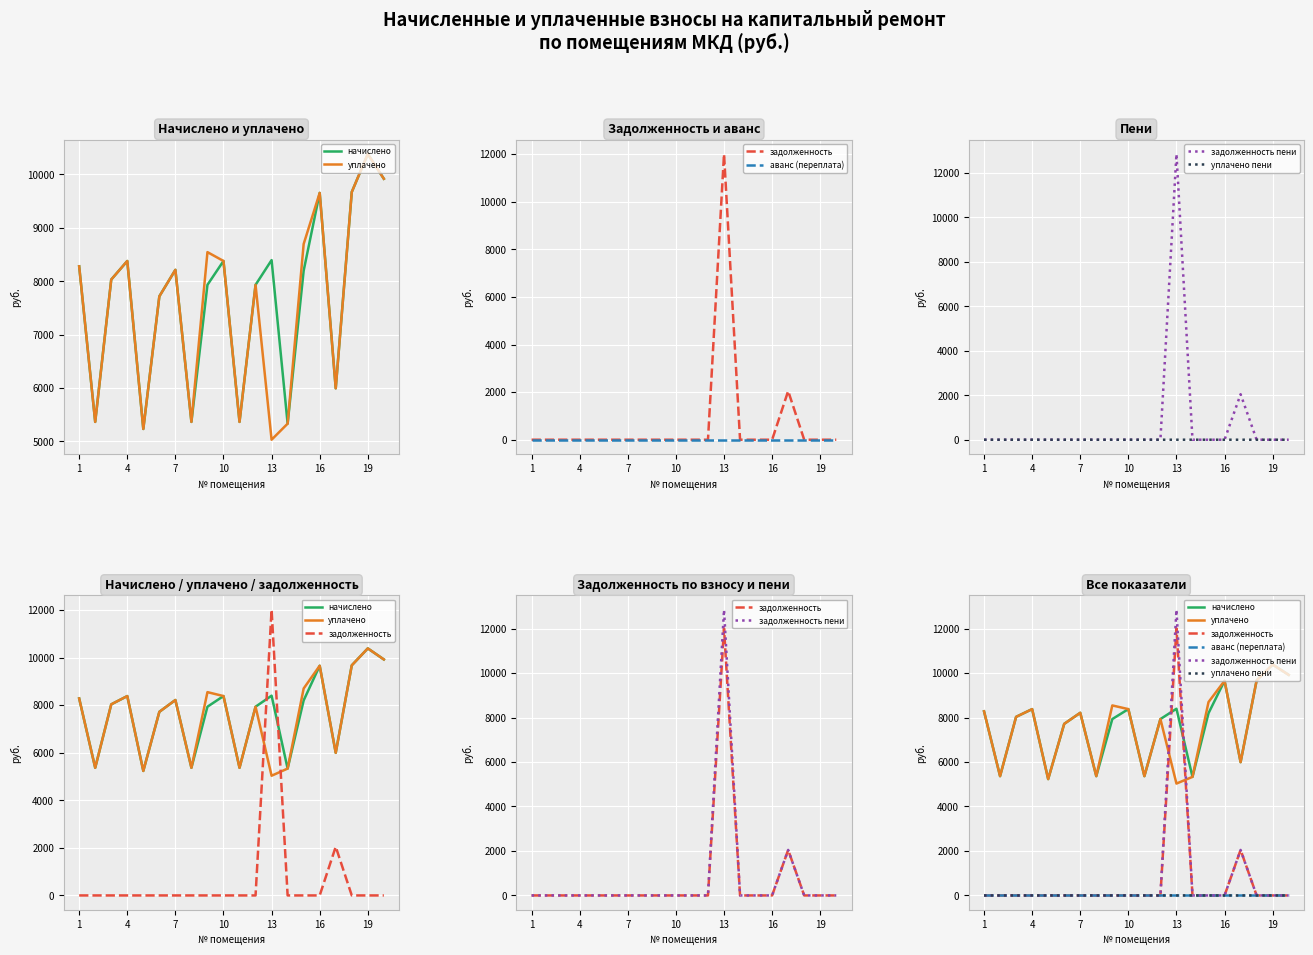

How many lines are shown in the chart?

6